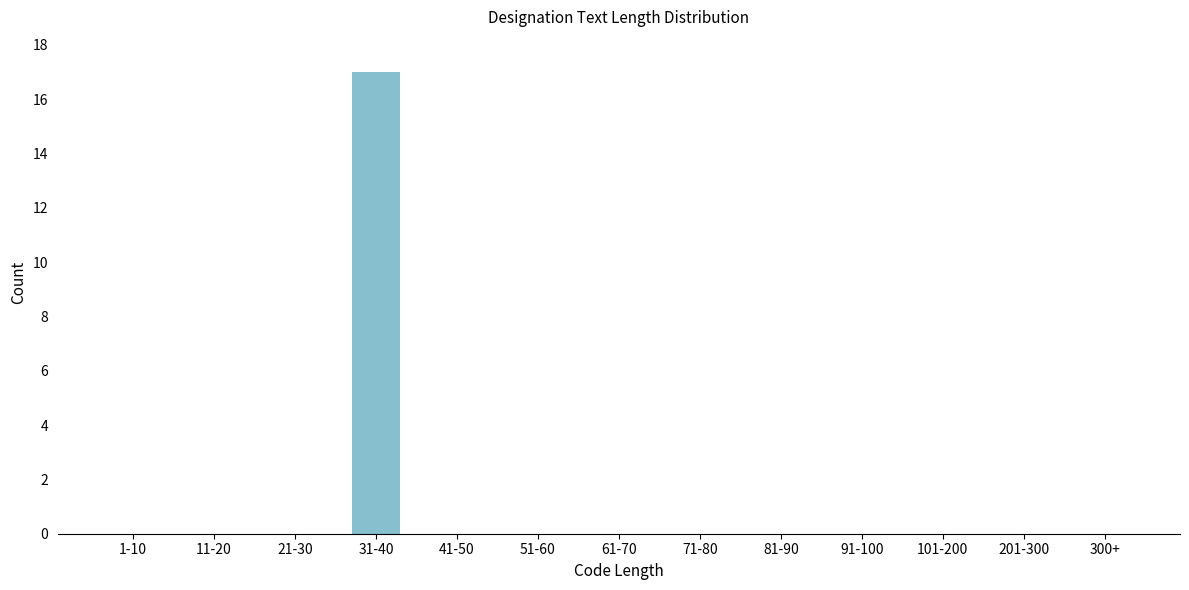

Reading left to right, extract all data points from this chart.

1-10=0	11-20=0	21-30=0	31-40=17	41-50=0	51-60=0	61-70=0	71-80=0	81-90=0	91-100=0	101-200=0	201-300=0	300+=0